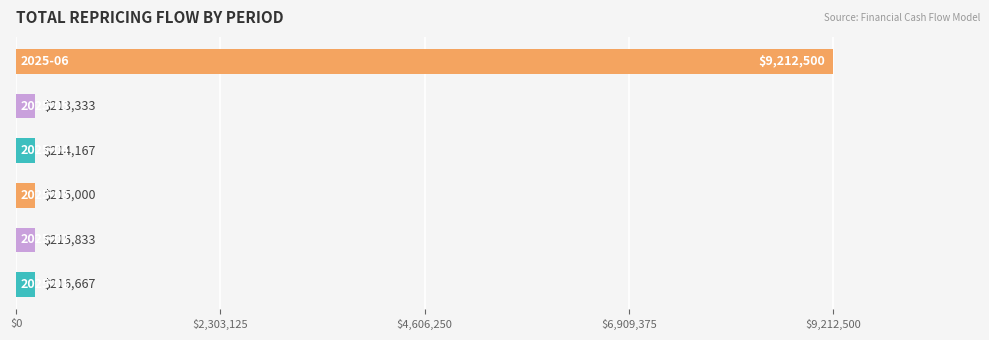

What is the average value?

1714583.3